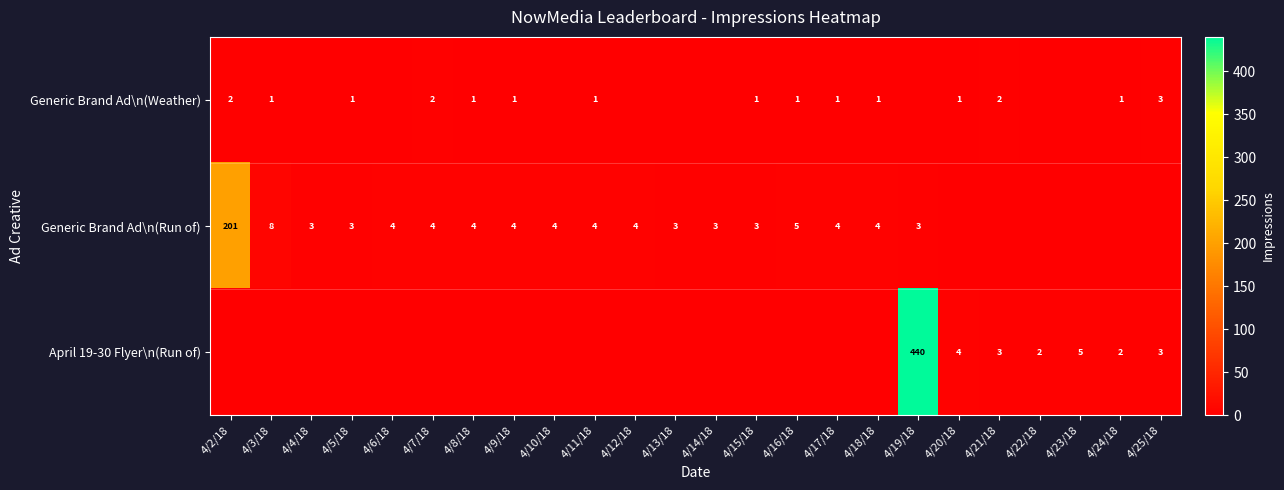

At which category is the sum across all series the highest?

4/19/18